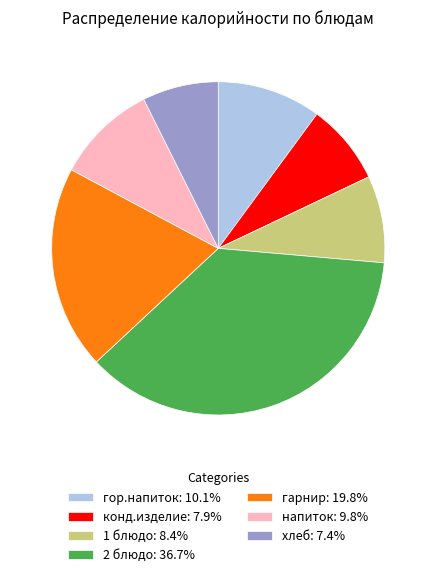

How many slices are in this pie chart?

7